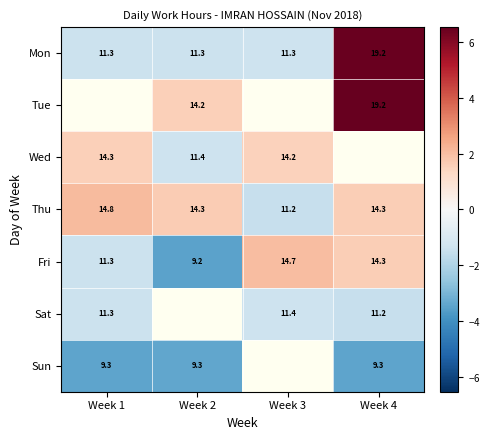

At how many categories does at least one series exceed 0?

4